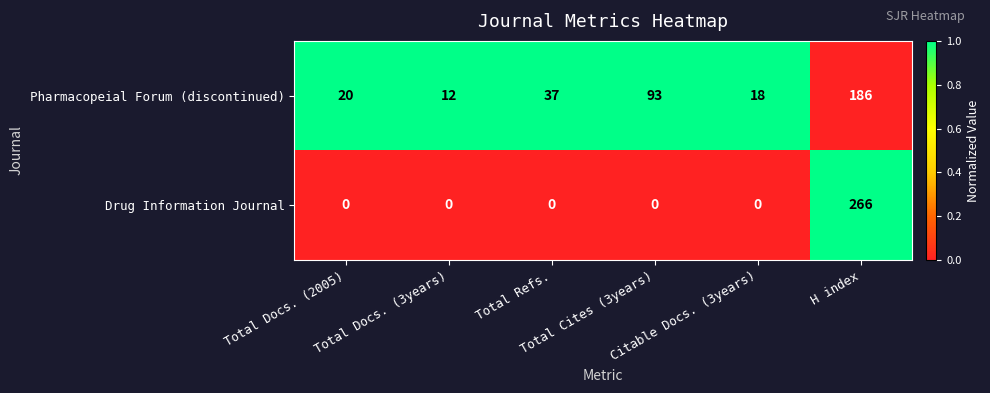

What is the maximum value for Pharmacopeial Forum (discontinued)?

186